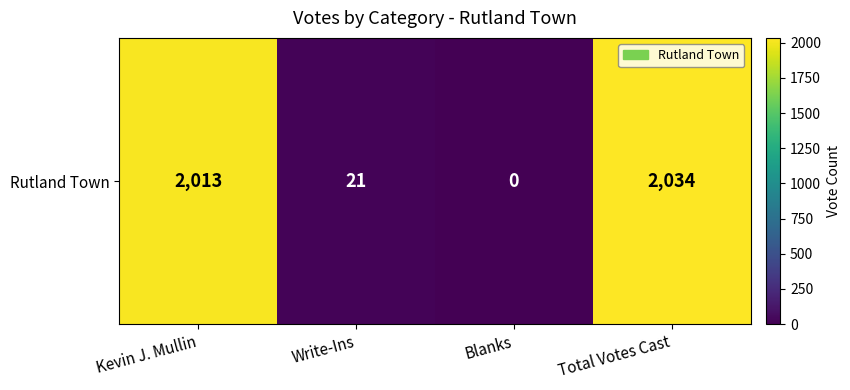

What is the change in value from Blanks to Total Votes Cast?

+2034